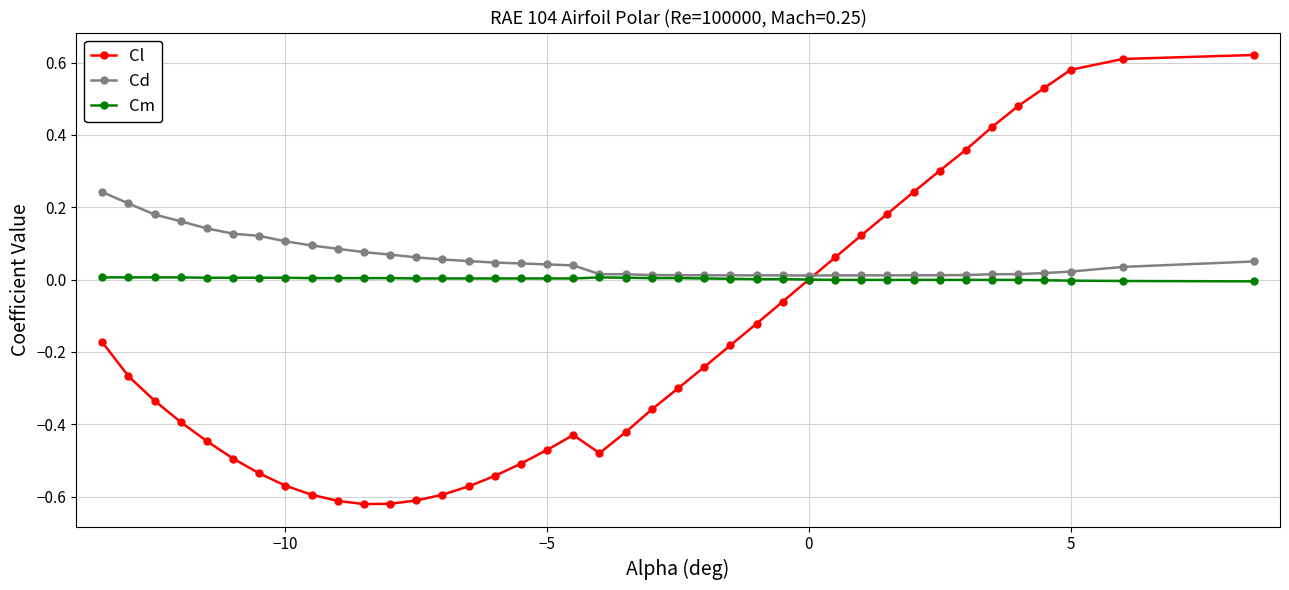

What is the sum of all Cl values?

-7.1